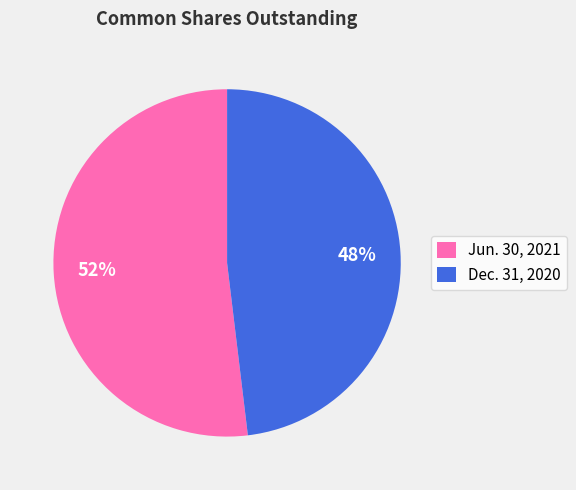

To the nearest percent, what portion does Jun. 30, 2021 represent?

52%